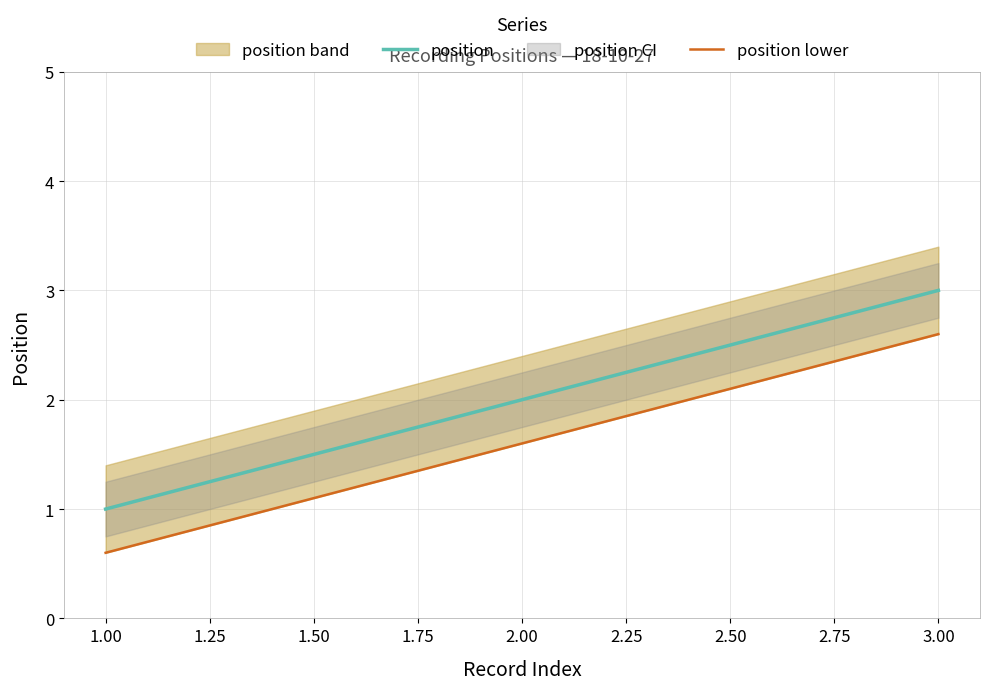

What value does the data have at 18-10-27?

3